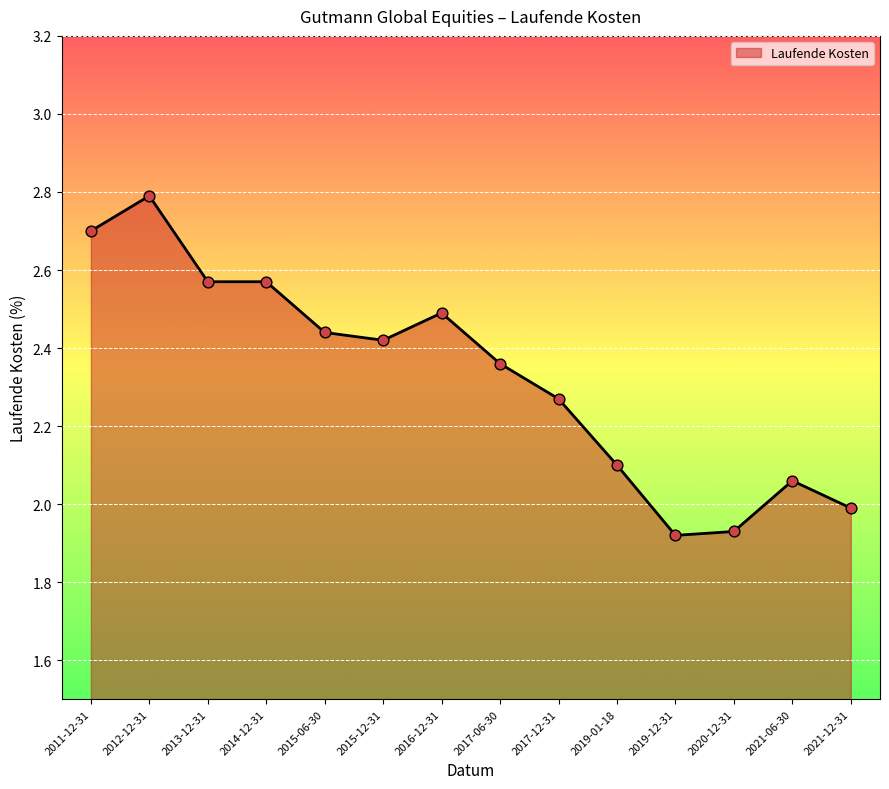

What is the change in value from 2014-12-31 to 2017-12-31?

-0.3